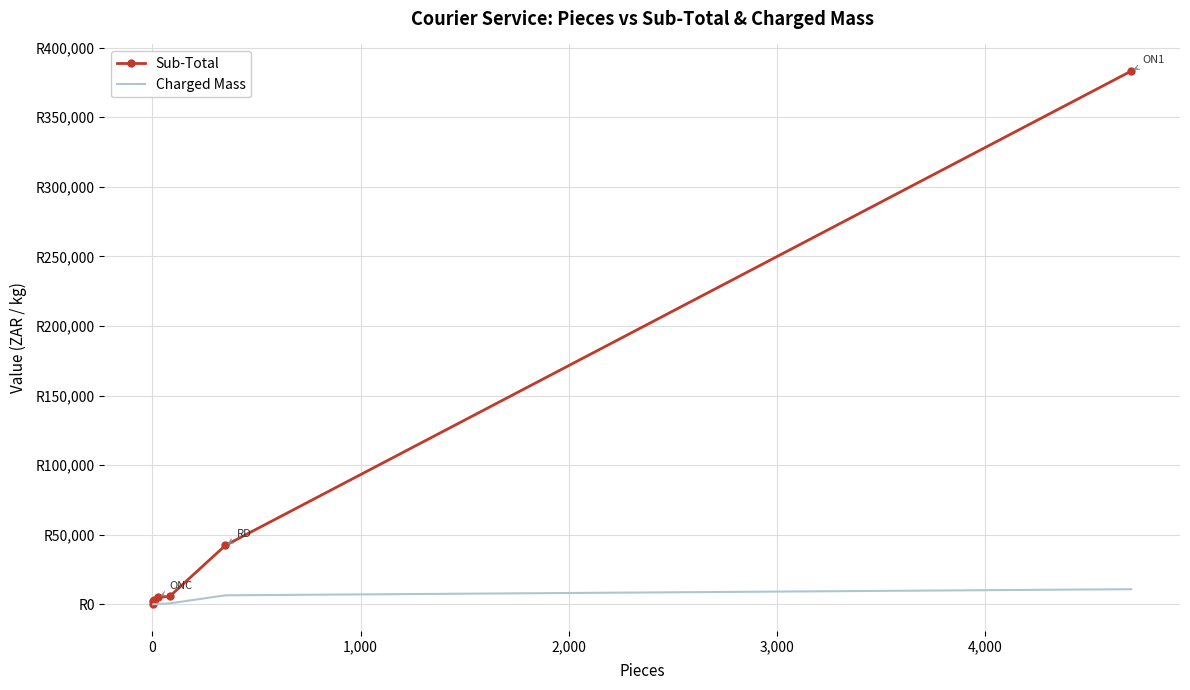

What are all the series names shown in the legend?

Sub-Total, Charged Mass